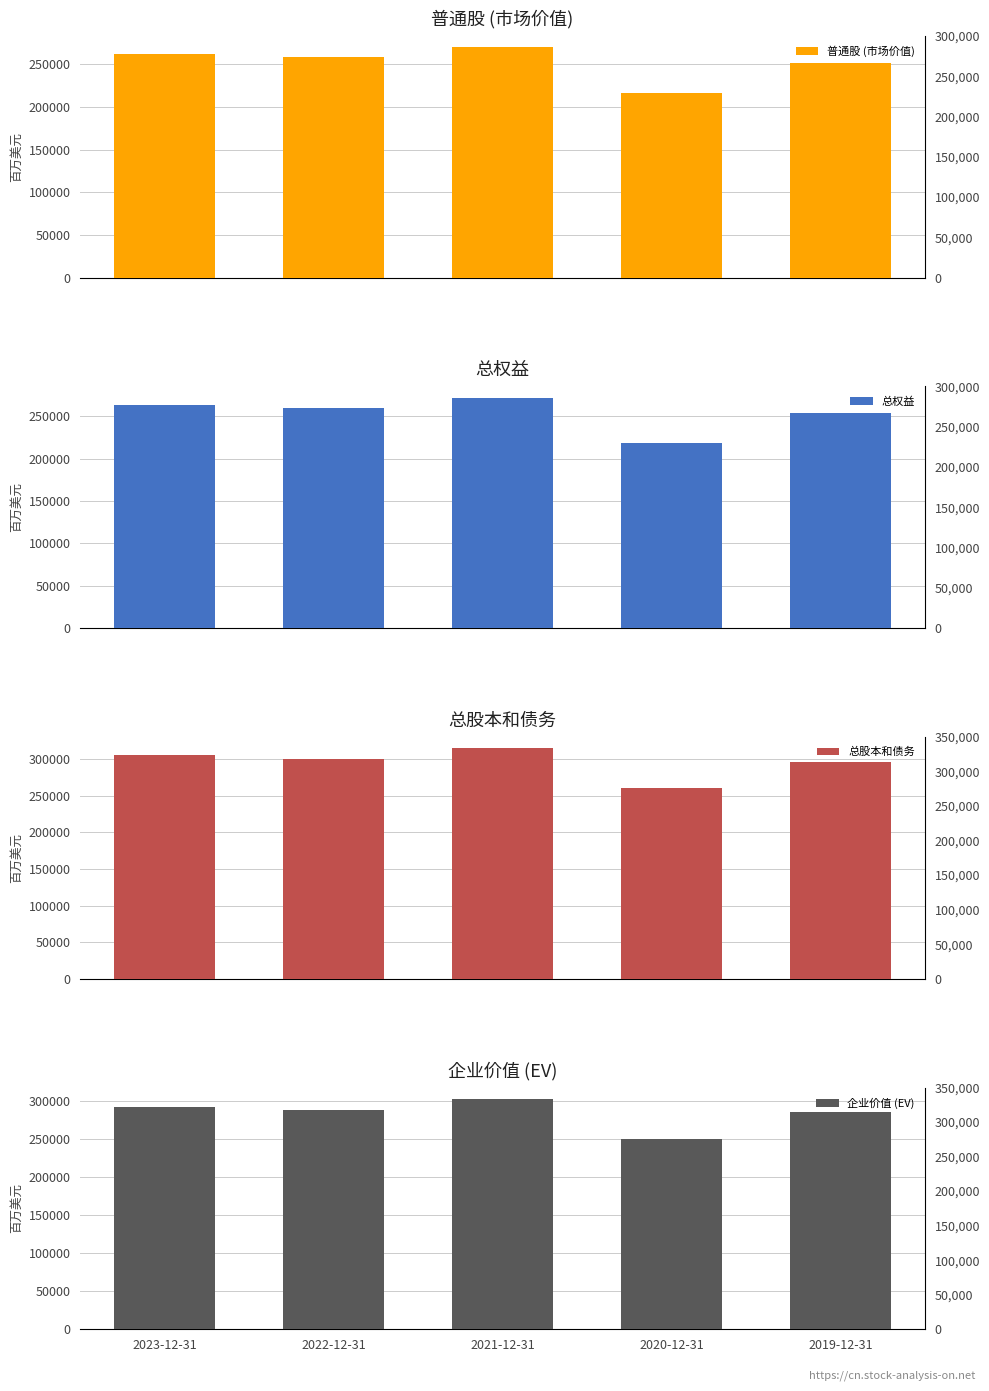

The value of 企业价值 (EV) at 2019-12-31 is 382582. True or false?

False